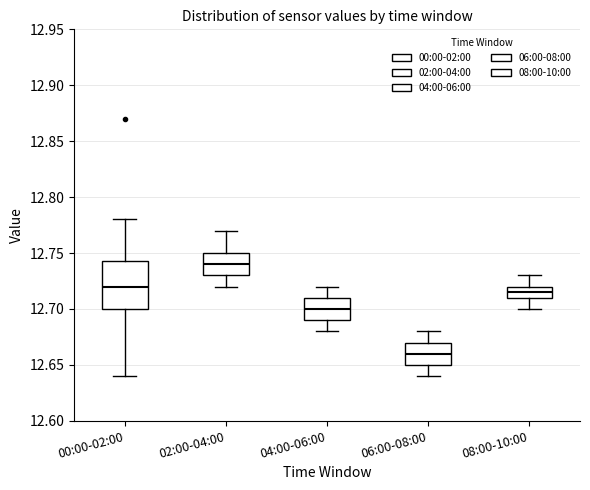

Reading left to right, read every box against the y-axis: the position of its median line, the range the box covers, and the ends of its whiskers. The values are not printed on the chart, so give them approximately, as read against the axis.

00:00-02:00: median 12.720, box 12.700 to 12.745, whiskers 12.640 to 12.780
02:00-04:00: median 12.740, box 12.730 to 12.750, whiskers 12.720 to 12.770
04:00-06:00: median 12.700, box 12.690 to 12.710, whiskers 12.680 to 12.720
06:00-08:00: median 12.660, box 12.650 to 12.670, whiskers 12.640 to 12.680
08:00-10:00: median 12.715, box 12.710 to 12.720, whiskers 12.700 to 12.730